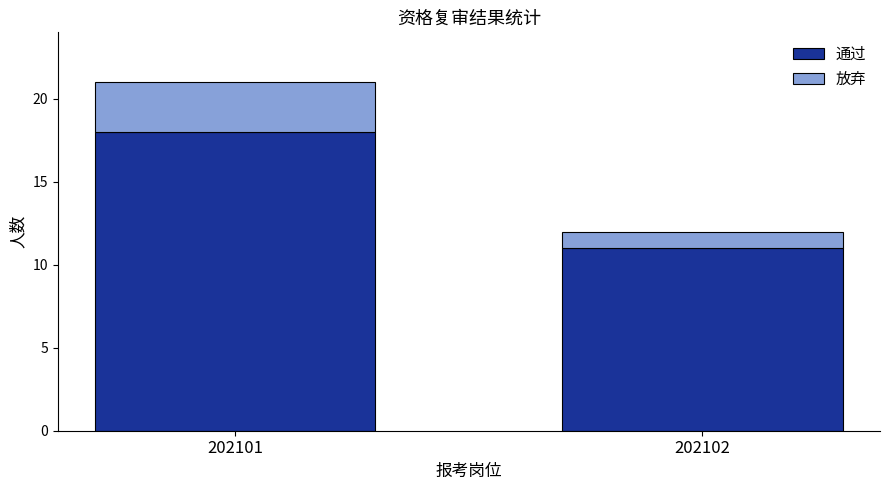

At which category is the sum across all series the highest?

202101